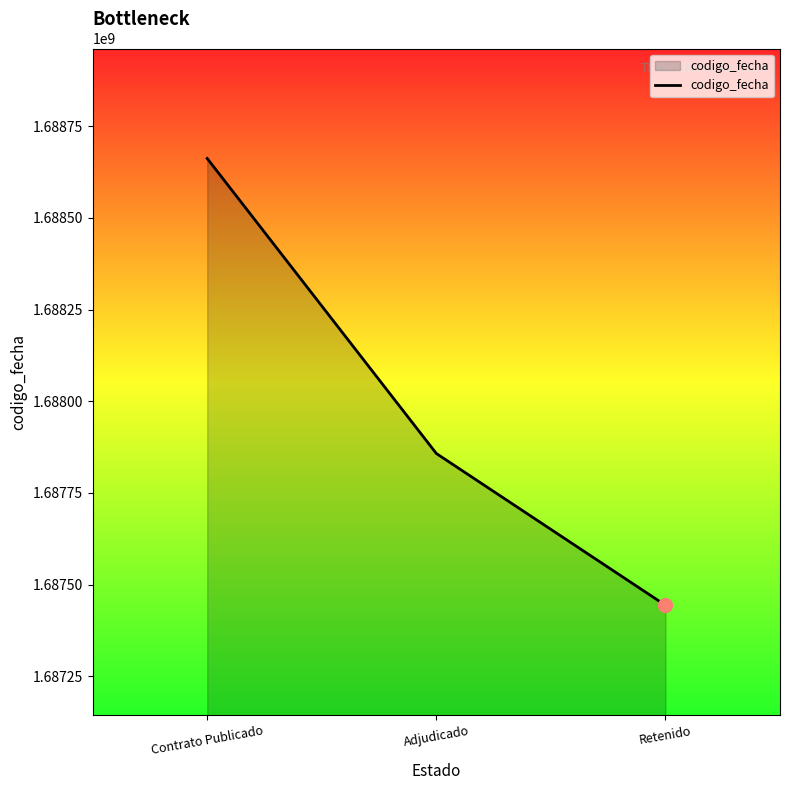

List the labels in order of value, largest first.

Contrato Publicado, Adjudicado, Retenido